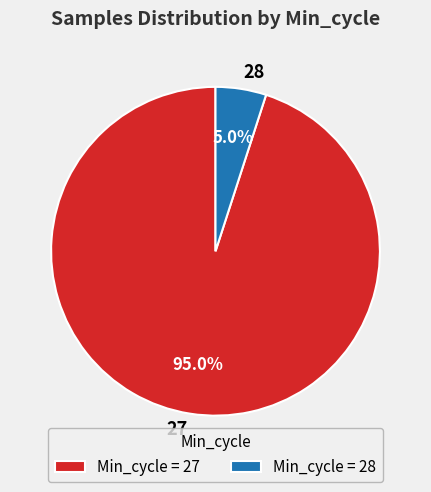

How many segments does this pie chart have?

2